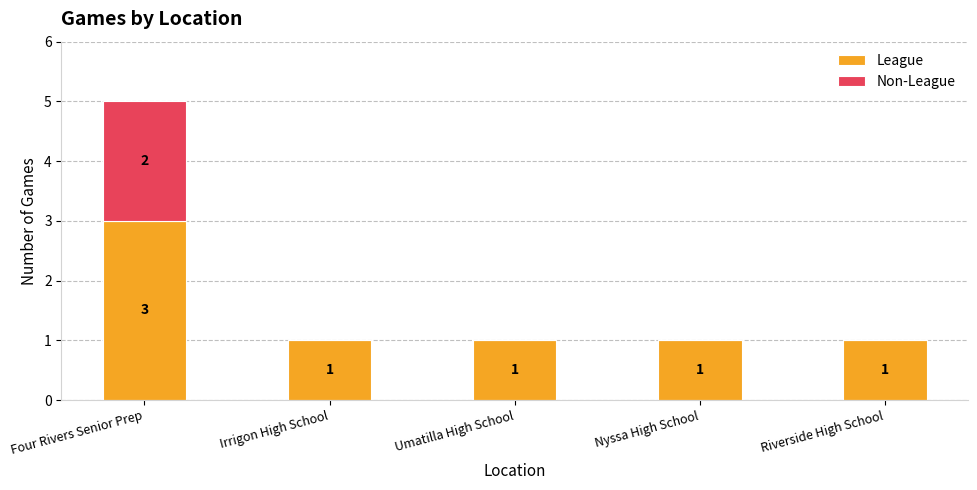

True or false: League has a value of 2 at Riverside High School.

False